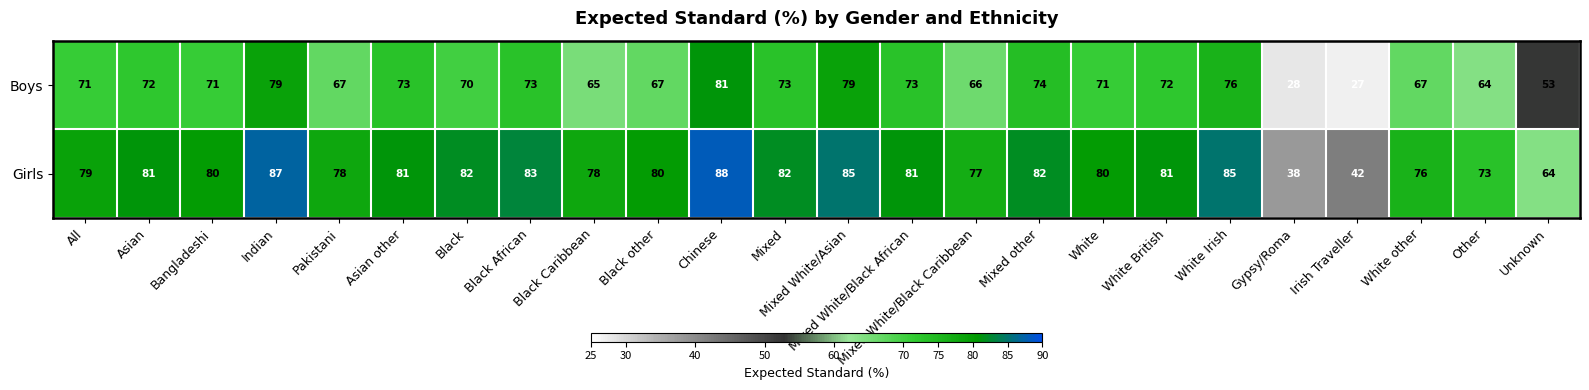

Rank the series by their maximum value, from highest to lowest.

Girls, Boys